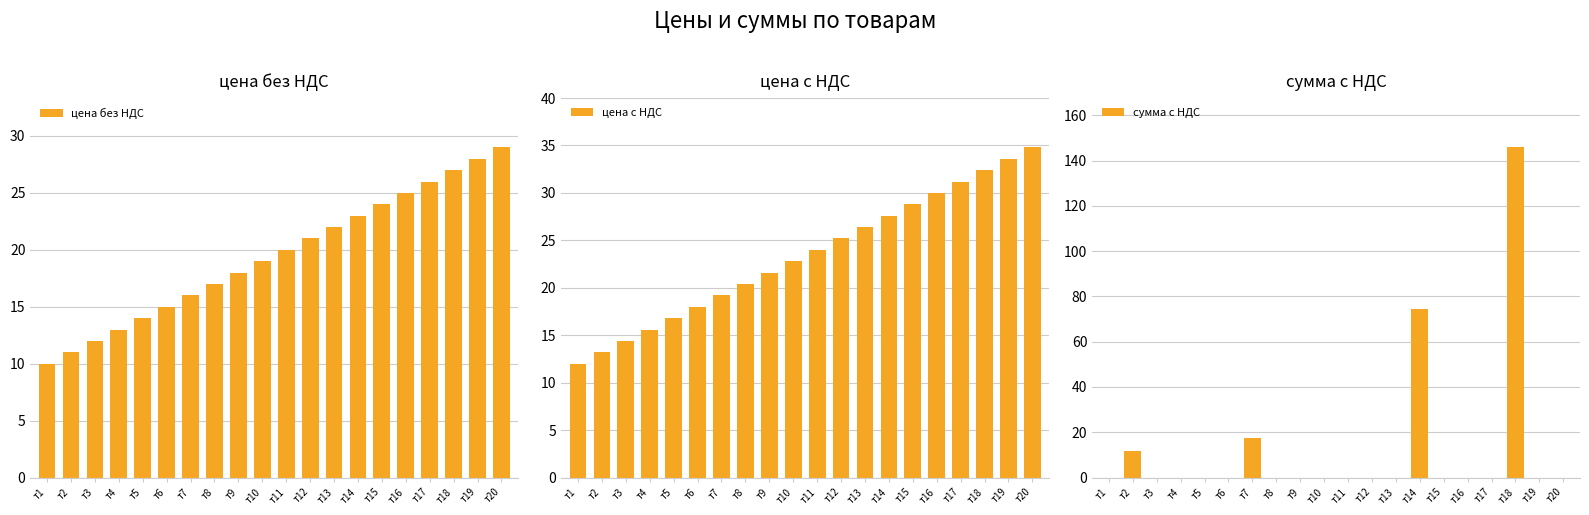

At how many categories does at least one series exceed 144?

1